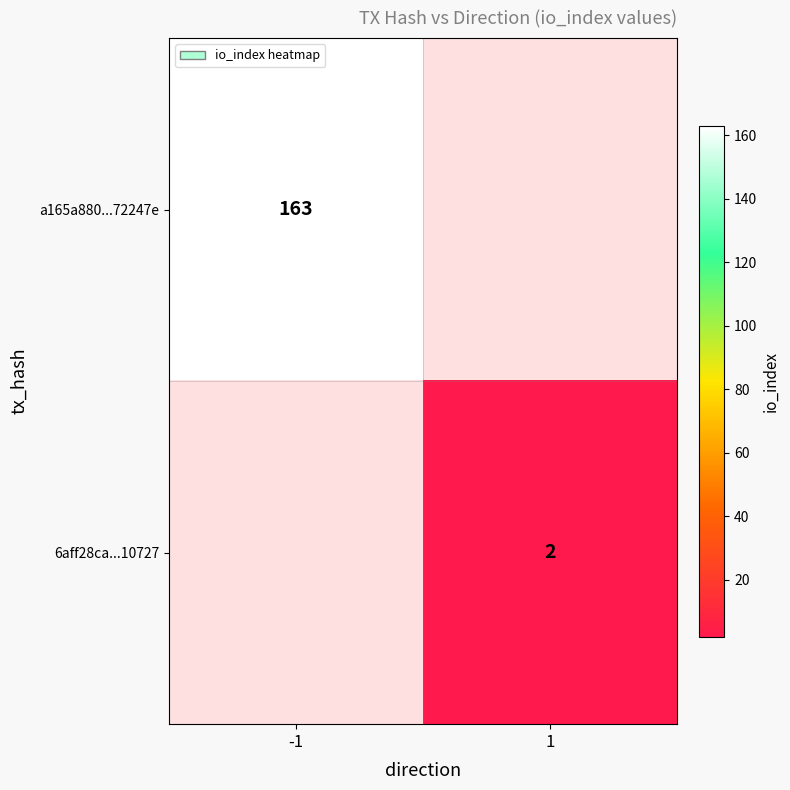

True or false: 6aff28ca...10727 has a value of 2 at 1.

True